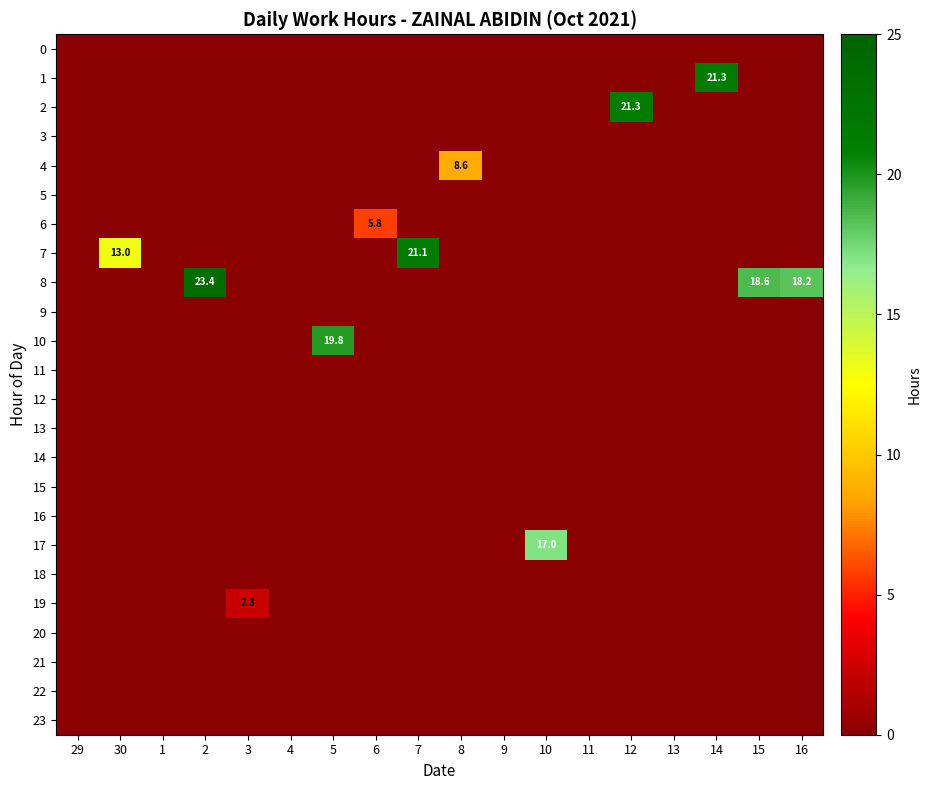

True or false: 19 has a value of 2.3 at 3.

True